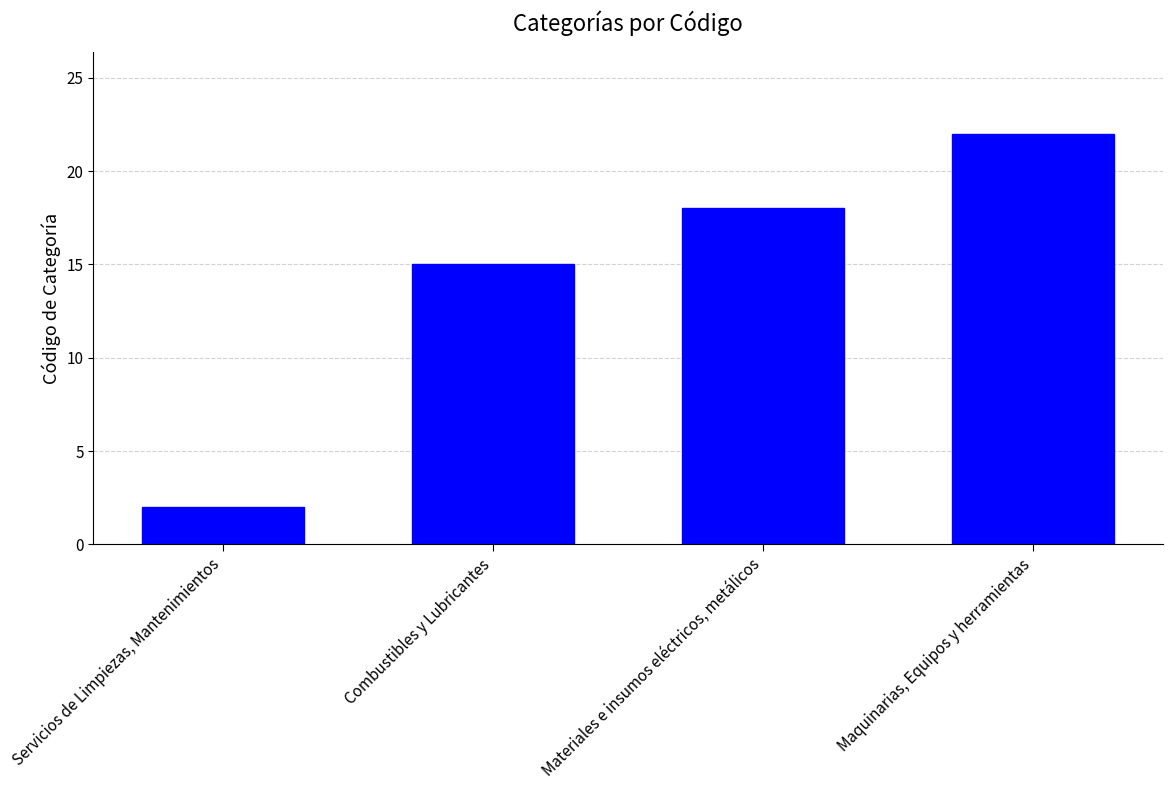

What is the change in value from Combustibles y Lubricantes to Materiales e insumos eléctricos, metálicos?

+3